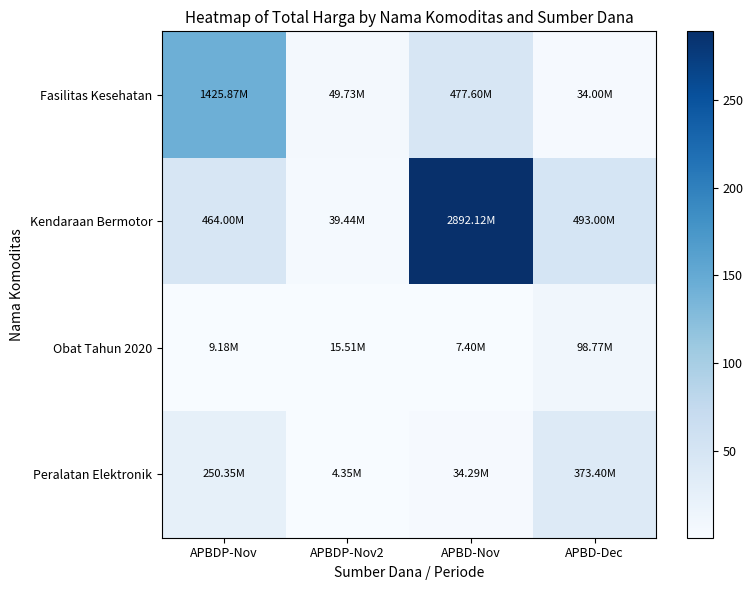

What is the spread (max minus min) of values at APBDP-Nov2?

4.5